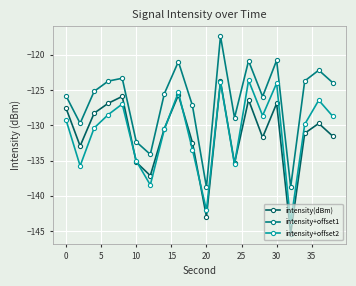

In intensity+offset2, how many points are higher than both neighbors (excluding endpoints)?

6